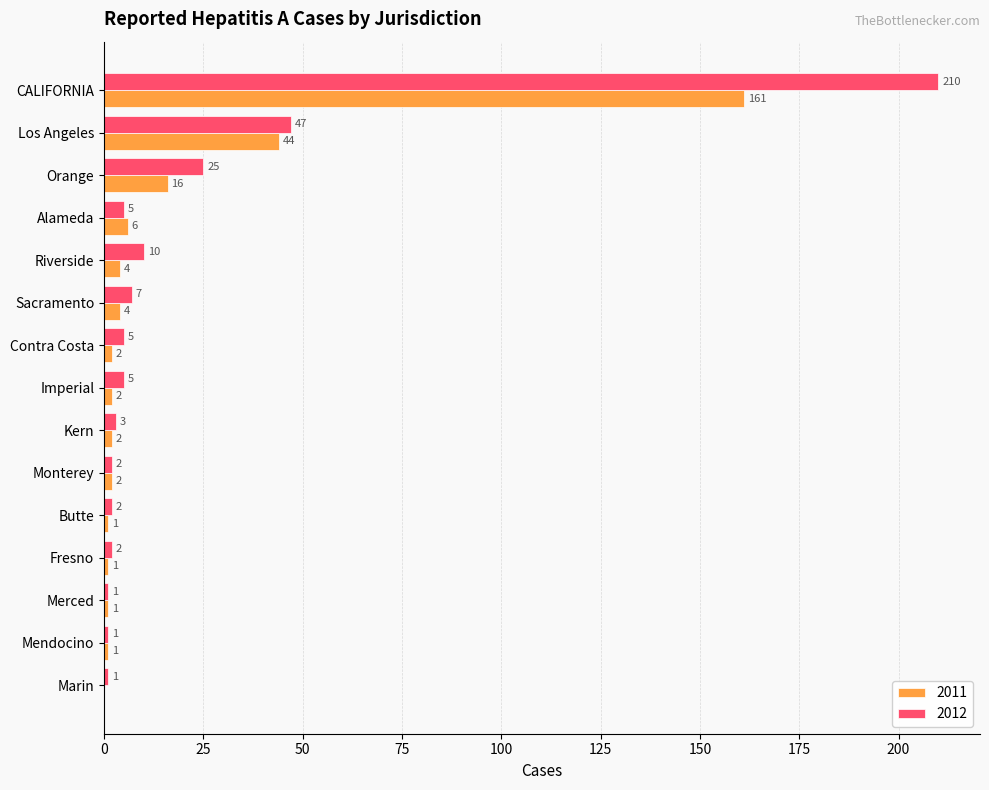

At which category is the sum across all series the highest?

CALIFORNIA